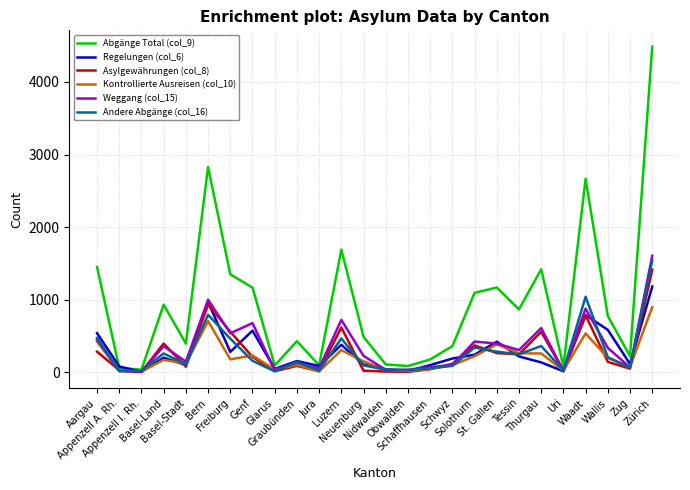

The Weggang (col_15) series shows 153 at Wallis. True or false?

False